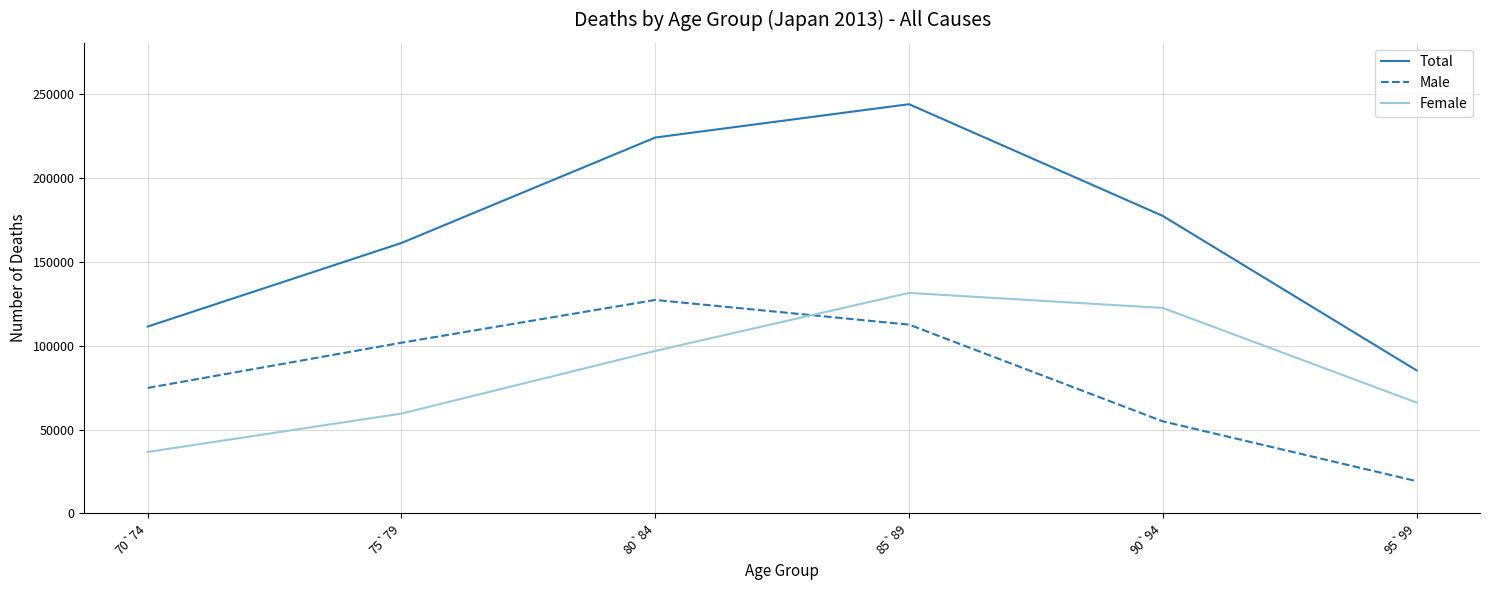

What position from the right is 70`74?

6